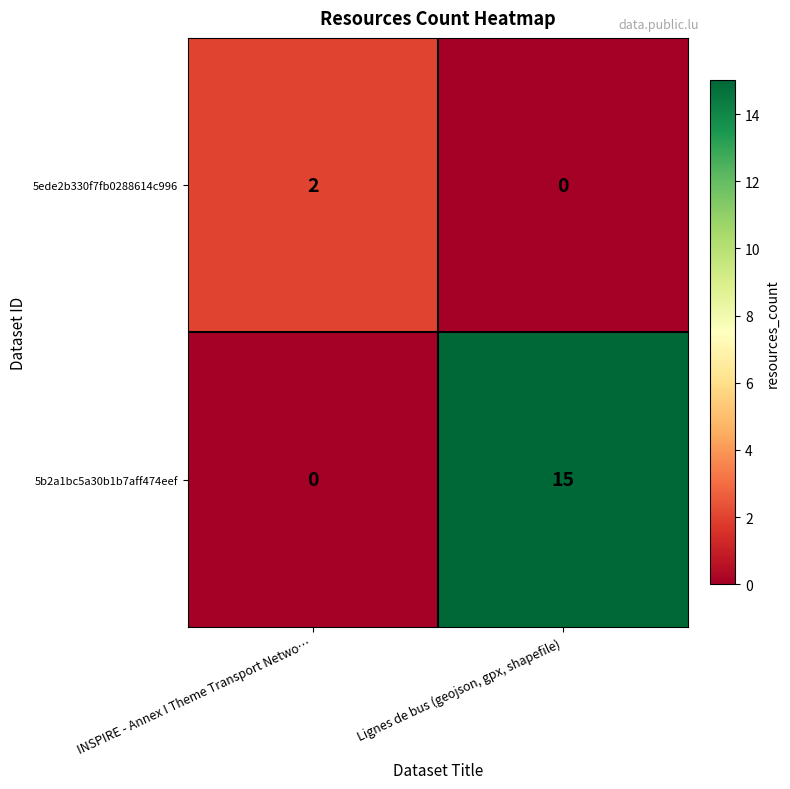

At which category does the chart reach its peak across all series?

Lignes de bus (geojson, gpx, shapefile)